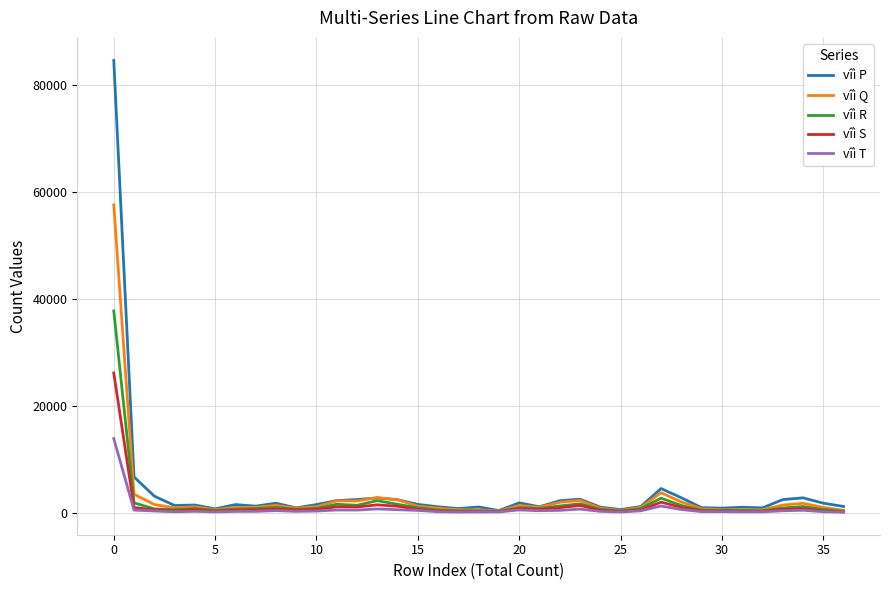

What is the sum of all vîì T values?

25569